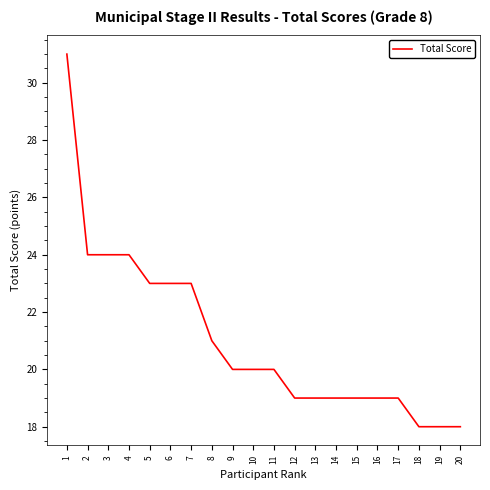

True or false: the data shows 24 at 4.

True